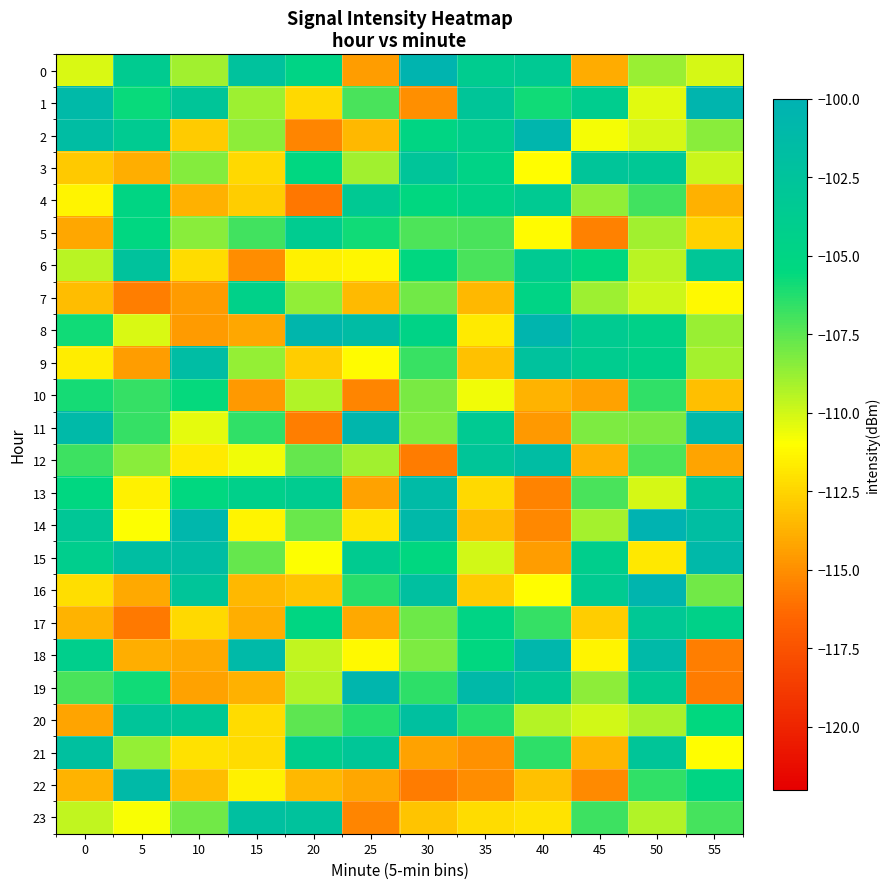

Reading left to right, extract all data points from this chart.

0: 0=-110.2	5=-103.6	10=-109.0	15=-102.3	20=-104.8	25=-114.5	30=-100.4	35=-103.8	40=-103.4	45=-114.0	50=-108.8	55=-110.1
1: 0=-101.2	5=-105.7	10=-102.8	15=-108.9	20=-112.4	25=-107.1	30=-115.0	35=-102.8	40=-105.9	45=-103.9	50=-110.3	55=-100.5
2: 0=-101.7	5=-103.5	10=-112.9	15=-108.5	20=-115.3	25=-113.5	30=-105.1	35=-104.1	40=-100.5	45=-110.8	50=-110.1	55=-108.5
3: 0=-113.0	5=-113.9	10=-108.4	15=-112.4	20=-105.3	25=-109.0	30=-102.7	35=-104.8	40=-111.0	45=-102.7	50=-103.1	55=-109.8
4: 0=-111.4	5=-105.1	10=-113.8	15=-112.8	20=-115.9	25=-103.4	30=-105.4	35=-104.7	40=-103.5	45=-108.7	50=-106.9	55=-113.8
5: 0=-114.2	5=-105.3	10=-108.5	15=-107.0	20=-103.8	25=-105.8	30=-107.1	35=-107.1	40=-111.1	45=-115.5	50=-109.0	55=-112.6
6: 0=-109.5	5=-102.3	10=-112.3	15=-115.1	20=-111.5	25=-111.3	30=-105.4	35=-107.1	40=-103.5	45=-105.4	50=-109.5	55=-103.0
7: 0=-113.3	5=-115.6	10=-114.6	15=-104.4	20=-108.6	25=-113.4	30=-108.0	35=-113.6	40=-104.9	45=-108.9	50=-109.9	55=-111.2
8: 0=-105.9	5=-110.2	10=-114.6	15=-114.1	20=-100.6	25=-101.5	30=-104.8	35=-111.7	40=-100.5	45=-103.5	50=-104.5	55=-108.8
9: 0=-111.6	5=-114.5	10=-101.6	15=-108.7	20=-112.8	25=-111.1	30=-106.7	35=-113.2	40=-102.3	45=-103.9	50=-104.5	55=-109.1
10: 0=-106.0	5=-106.7	10=-105.6	15=-114.6	20=-109.3	25=-115.3	30=-108.1	35=-110.7	40=-113.7	45=-114.3	50=-106.6	55=-113.3
11: 0=-101.2	5=-106.7	10=-110.5	15=-106.5	20=-115.6	25=-100.7	30=-108.3	35=-103.5	40=-114.7	45=-108.2	50=-108.1	55=-101.0
12: 0=-106.9	5=-108.4	10=-111.7	15=-110.7	20=-107.7	25=-109.0	30=-115.7	35=-102.8	40=-101.7	45=-113.8	50=-107.1	55=-114.3
13: 0=-105.2	5=-111.5	10=-105.4	15=-104.4	20=-103.7	25=-114.3	30=-101.3	35=-112.3	40=-115.4	45=-107.1	50=-110.1	55=-102.7
14: 0=-103.1	5=-110.9	10=-100.8	15=-111.3	20=-107.8	25=-111.9	30=-101.0	35=-113.4	40=-115.3	45=-109.0	50=-100.1	55=-101.7
15: 0=-104.0	5=-101.7	10=-101.7	15=-107.7	20=-110.9	25=-103.6	30=-105.4	35=-110.0	40=-114.5	45=-104.1	50=-111.8	55=-101.0
16: 0=-112.1	5=-114.0	10=-102.7	15=-113.5	20=-113.1	25=-106.4	30=-102.0	35=-112.9	40=-111.0	45=-103.6	50=-100.5	55=-108.0
17: 0=-113.7	5=-115.8	10=-112.3	15=-113.9	20=-105.2	25=-114.1	30=-107.9	35=-104.9	40=-106.7	45=-112.8	50=-103.1	55=-104.6
18: 0=-104.2	5=-113.9	10=-114.0	15=-101.2	20=-109.6	25=-111.2	30=-108.2	35=-105.4	40=-100.7	45=-111.4	50=-101.2	55=-115.6
19: 0=-107.1	5=-105.9	10=-114.3	15=-113.8	20=-109.3	25=-100.5	30=-106.5	35=-101.1	40=-103.1	45=-108.5	50=-103.4	55=-115.7
20: 0=-114.3	5=-102.7	10=-103.3	15=-112.3	20=-107.5	25=-106.3	30=-102.1	35=-106.4	40=-109.4	45=-110.0	50=-109.2	55=-105.6
21: 0=-102.1	5=-108.7	10=-112.0	15=-112.2	20=-104.1	25=-102.9	30=-114.3	35=-114.9	40=-106.5	45=-113.7	50=-102.8	55=-111.0
22: 0=-113.7	5=-101.3	10=-113.4	15=-111.4	20=-113.5	25=-114.2	30=-115.7	35=-115.1	40=-113.2	45=-115.1	50=-106.5	55=-105.1
23: 0=-109.7	5=-110.9	10=-107.9	15=-102.0	20=-102.4	25=-115.3	30=-113.1	35=-112.2	40=-112.0	45=-106.9	50=-109.3	55=-107.0